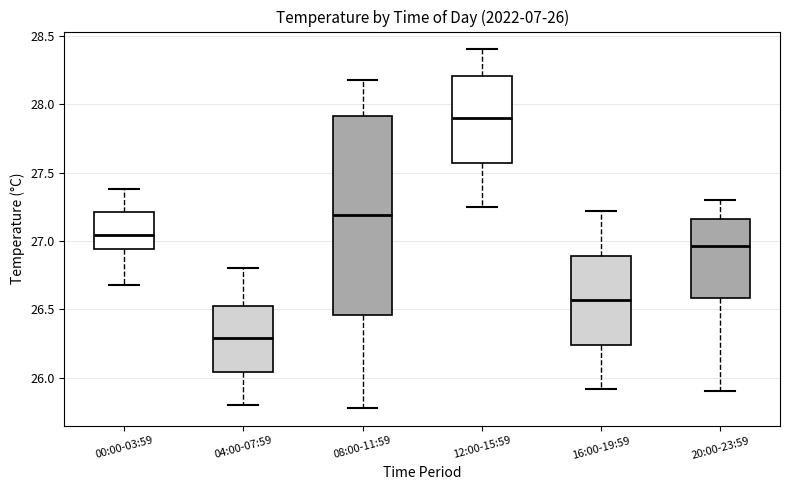

Which box's median line is the lowest?

04:00-07:59